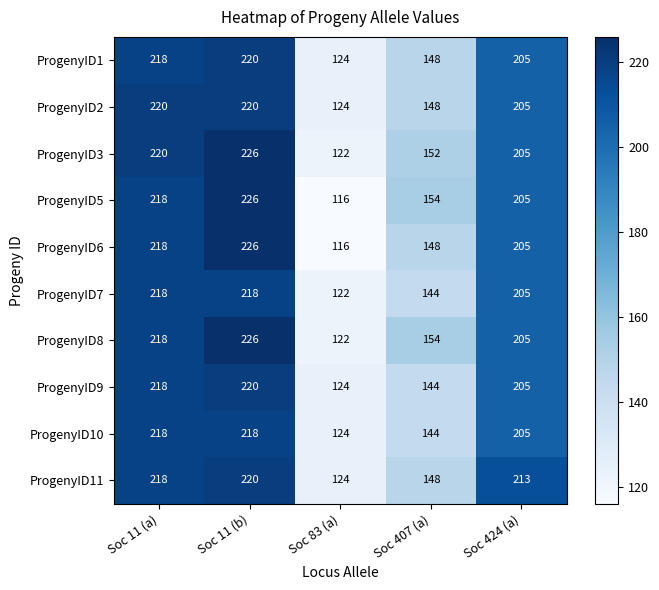

At how many categories does at least one series exceed 190?

3